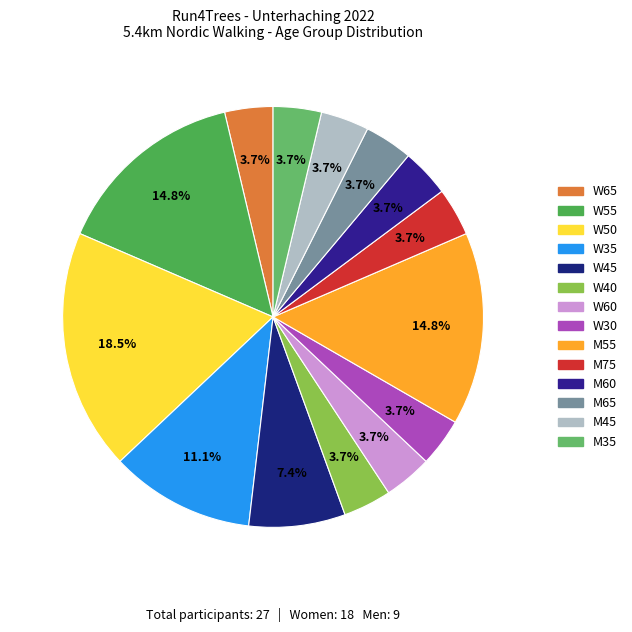

Combined, do M60 and M75 account for over 50%?

No